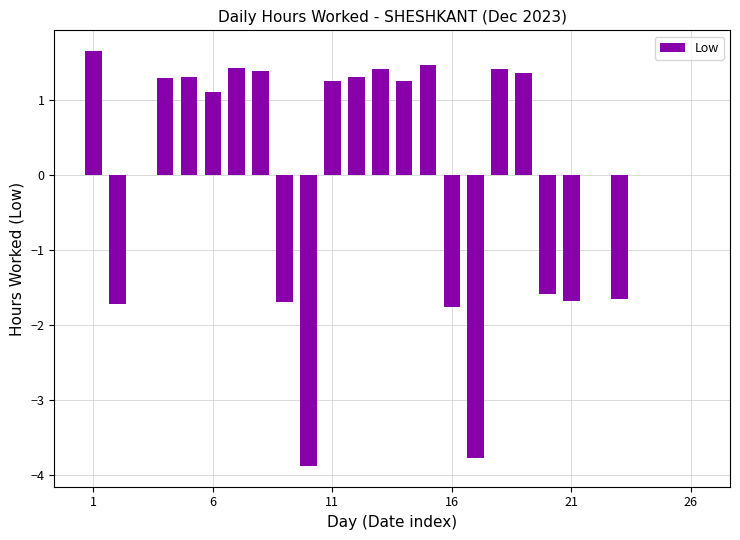

What is the maximum value shown in the chart?

1.7